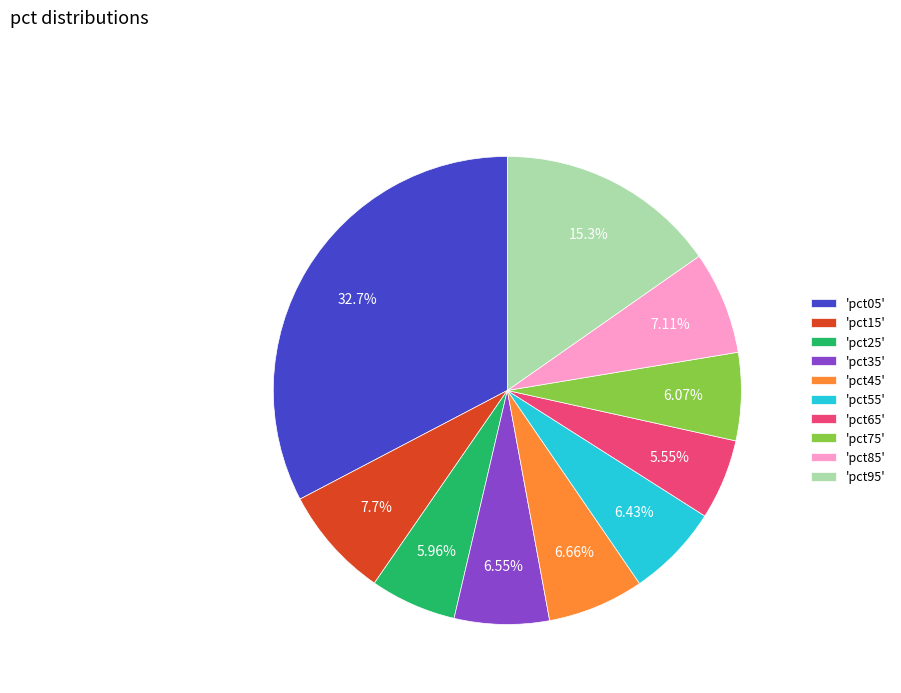

Is 'pct65' the majority of the pie?

No